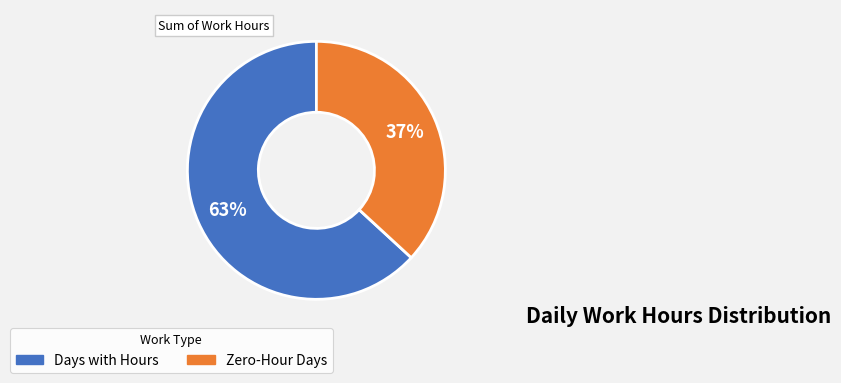

To the nearest percent, what is the difference between the largest and smallest slice percentages?

26%